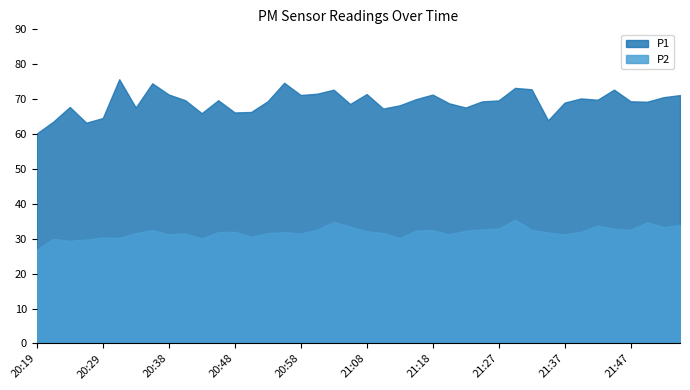

What position from the left is 21:08?

21